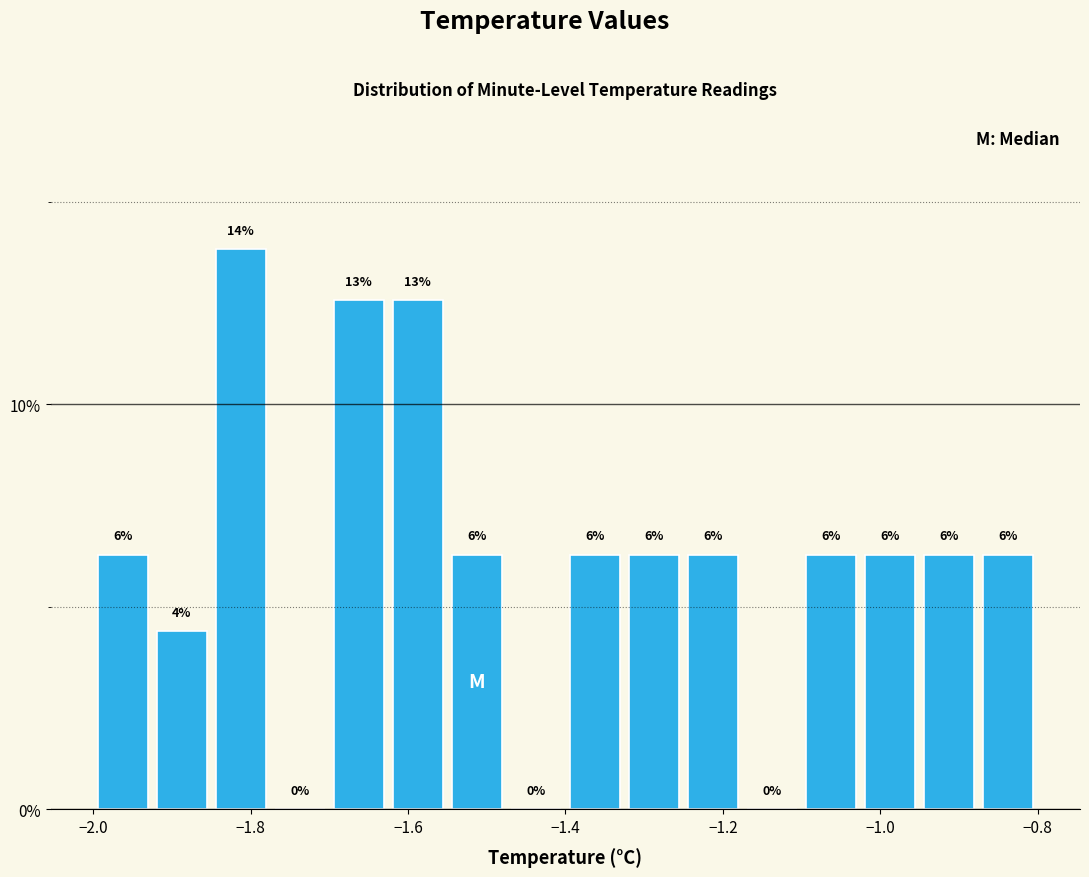

Read against the x-axis, roughly where is the centre of the tallest bar?

-1.82